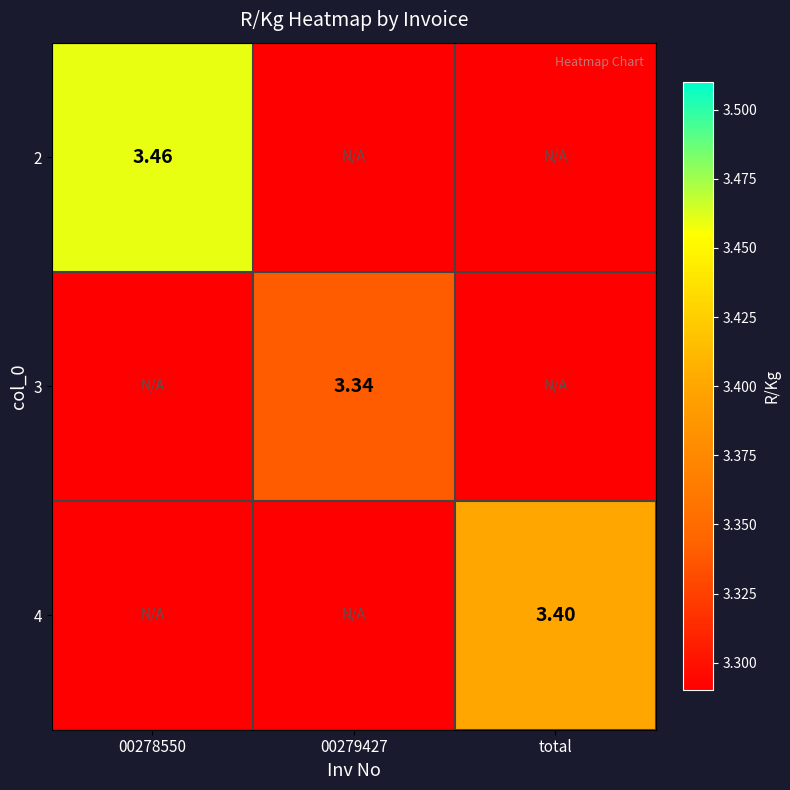

Is the value of 4 at total greater than the value of 3 at 00279427?

Yes